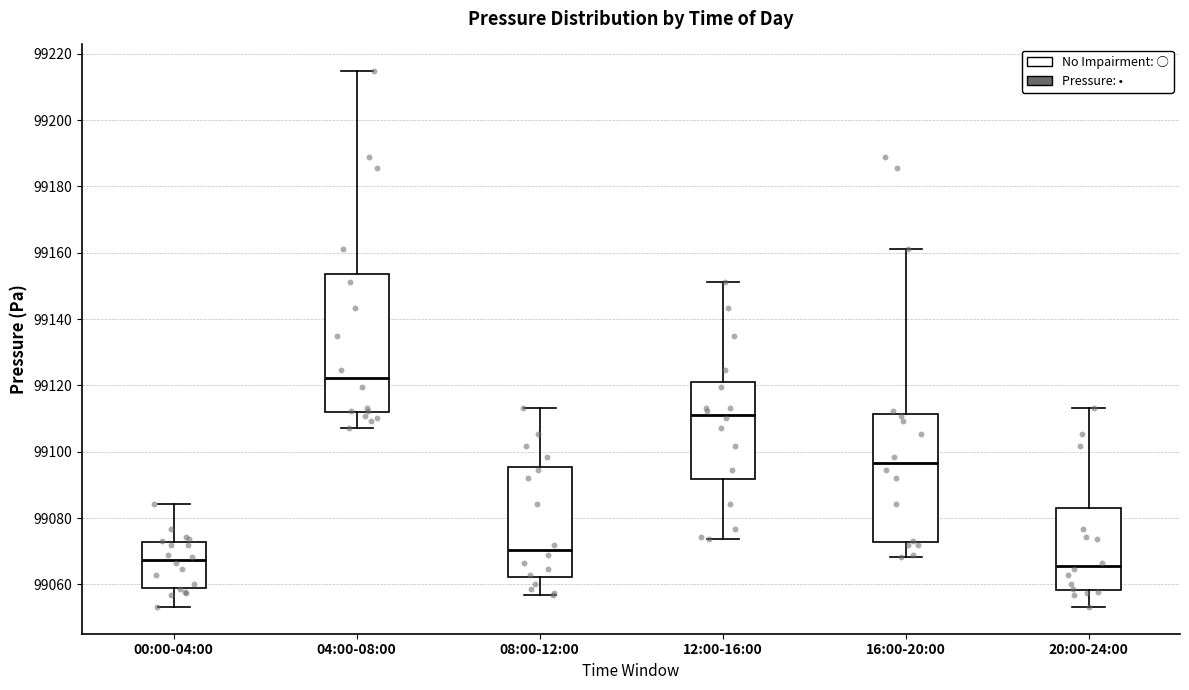

Reading left to right, read every box against the y-axis: the position of its median line, the range the box covers, and the ends of its whiskers. The values are not printed on the chart, so give them approximately, as read against the axis.

00:00-04:00: median 99068, box 99060 to 99072, whiskers 99054 to 99084
04:00-08:00: median 99122, box 99112 to 99154, whiskers 99108 to 99214
08:00-12:00: median 99070, box 99062 to 99096, whiskers 99056 to 99114
12:00-16:00: median 99112, box 99092 to 99120, whiskers 99074 to 99152
16:00-20:00: median 99096, box 99072 to 99112, whiskers 99068 to 99162
20:00-24:00: median 99066, box 99058 to 99084, whiskers 99054 to 99114